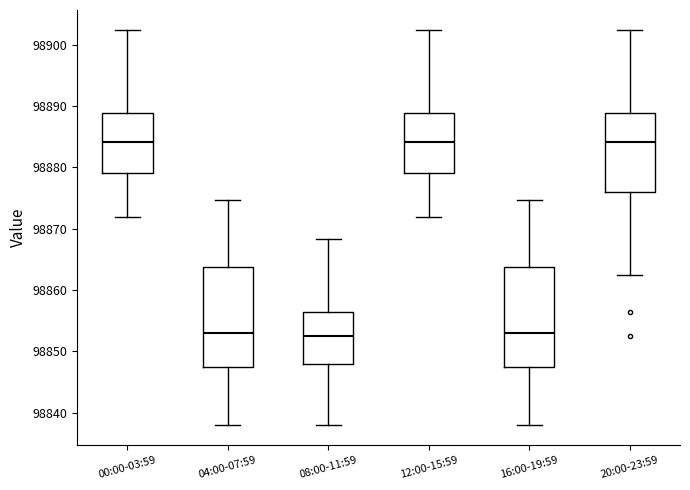

Where does the median line of the box for 04:00-07:59 sit on the y-axis? The values are not printed on the chart, so give them approximately, as read against the axis.

98853